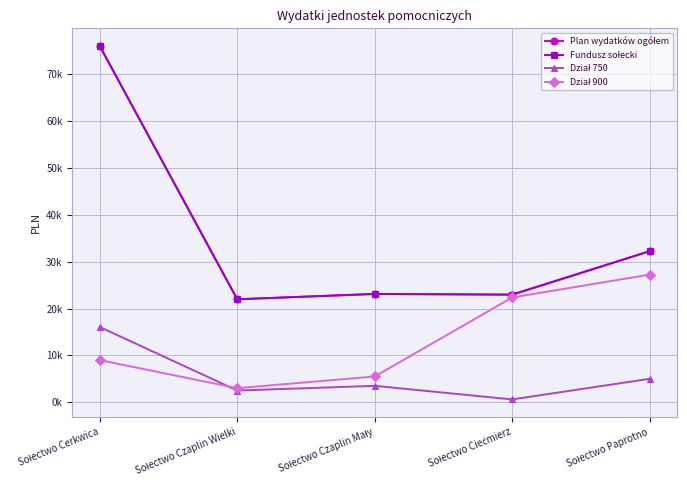

In Plan wydatków ogółem, how many points are lower than both neighbors (excluding endpoints)?

2